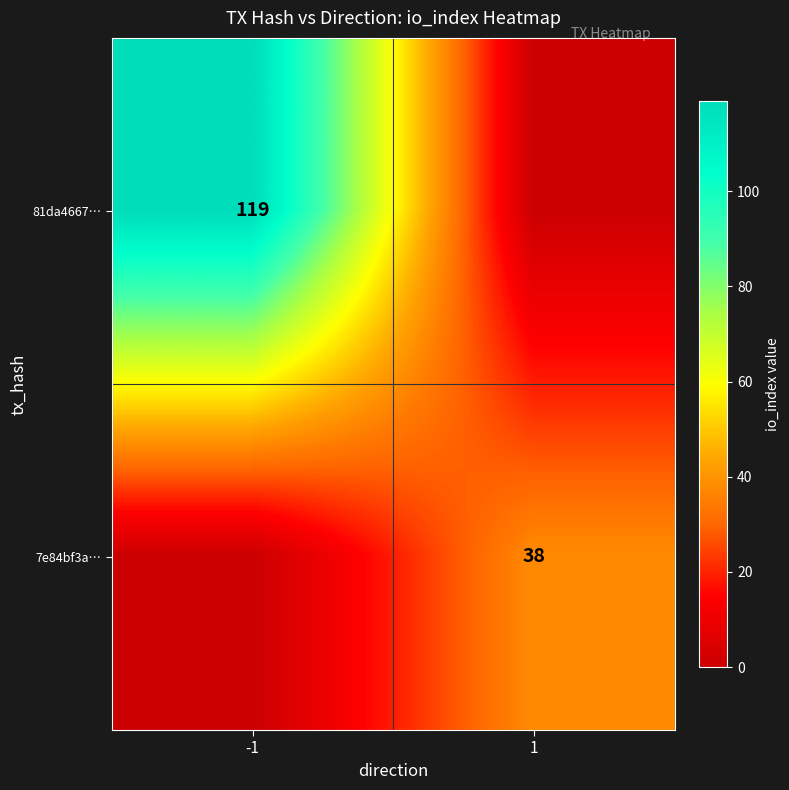

The 7e84bf3a… series shows 38 at 1. True or false?

True